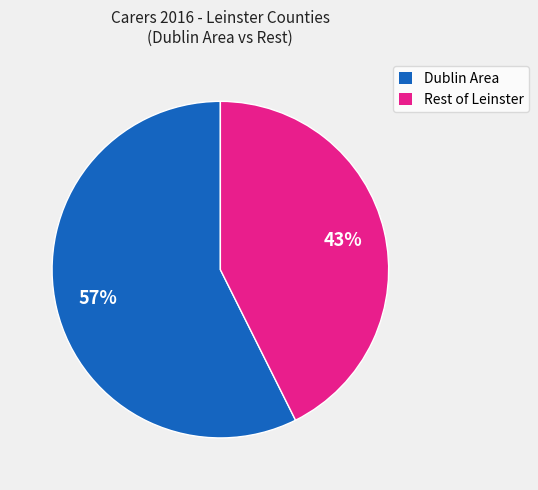

Which slice is the largest?

Dublin Area